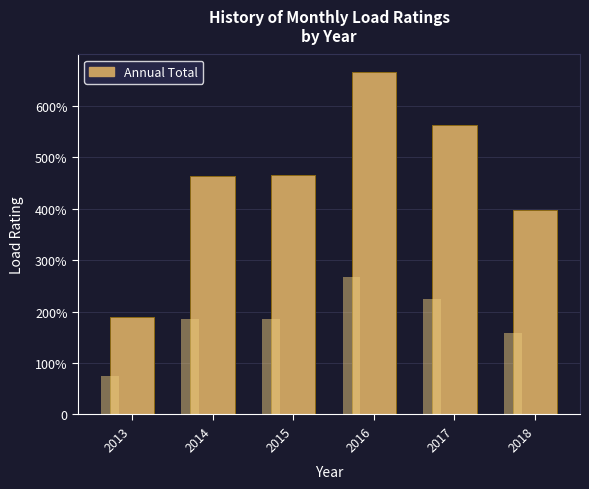

What is the difference between the values at 2016 and 2014?

203.1